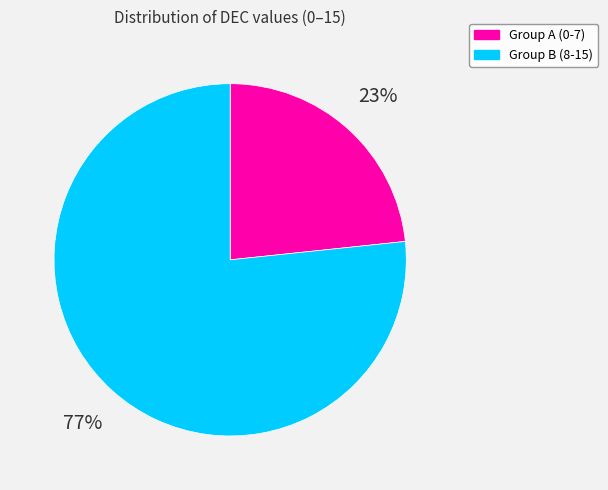

What is the largest slice in the pie chart?

Group B (8-15)